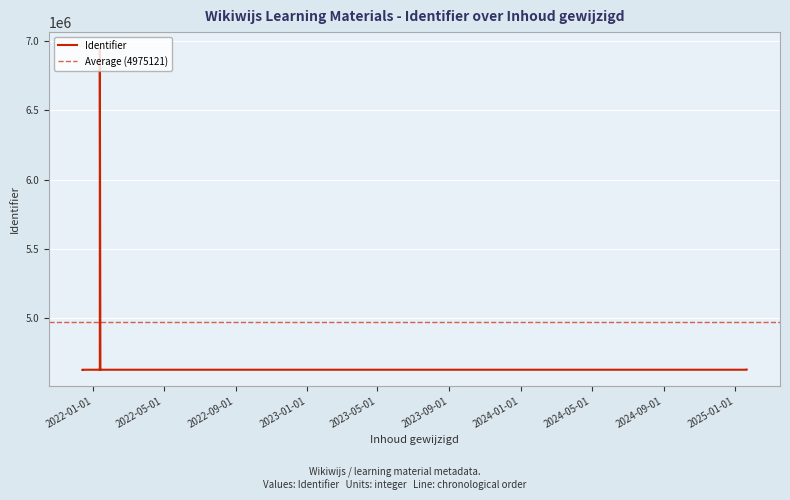

The chart shows a value of 8291433 at 2022-01-13. True or false?

False